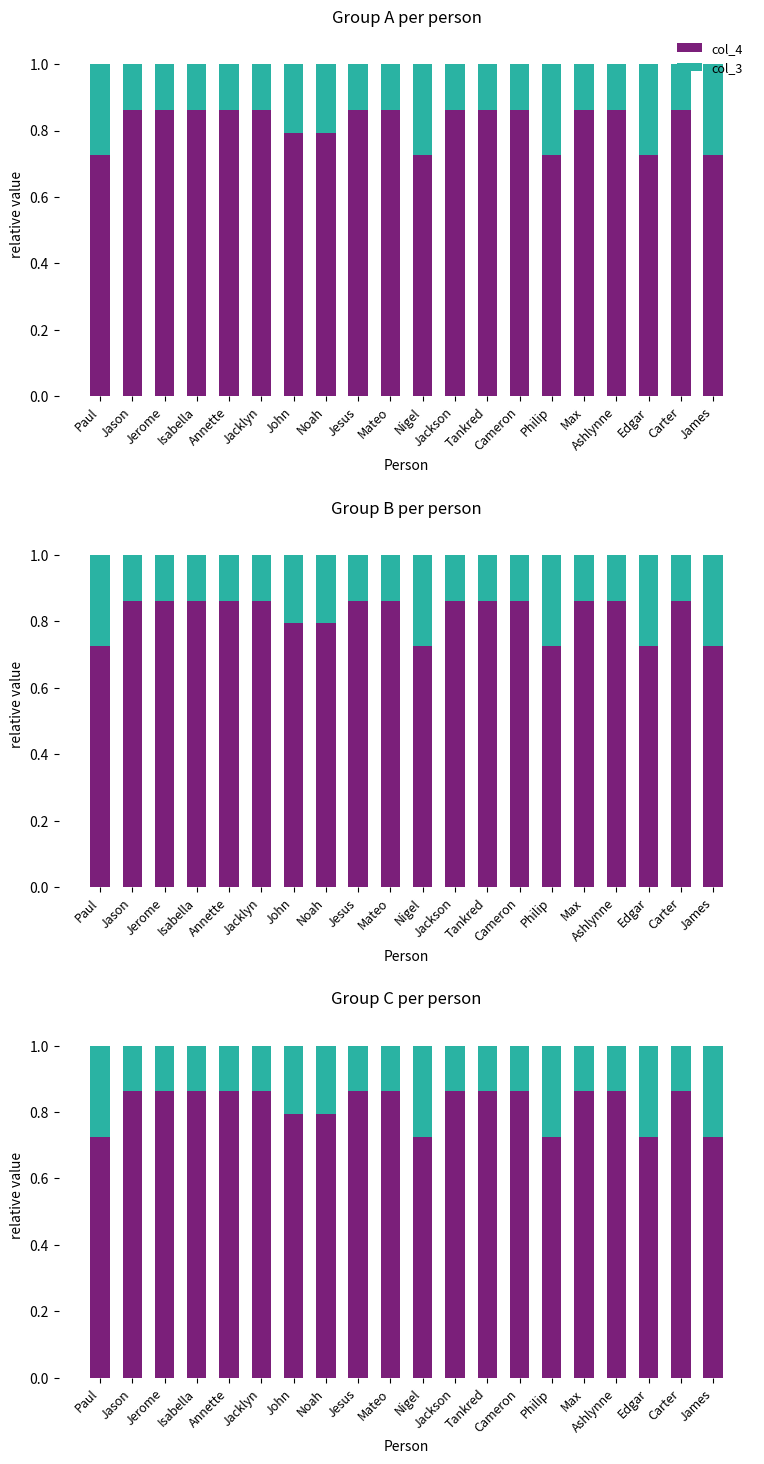

Is the value of col_4 at Tankred greater than the value of col_3 at Annette?

Yes